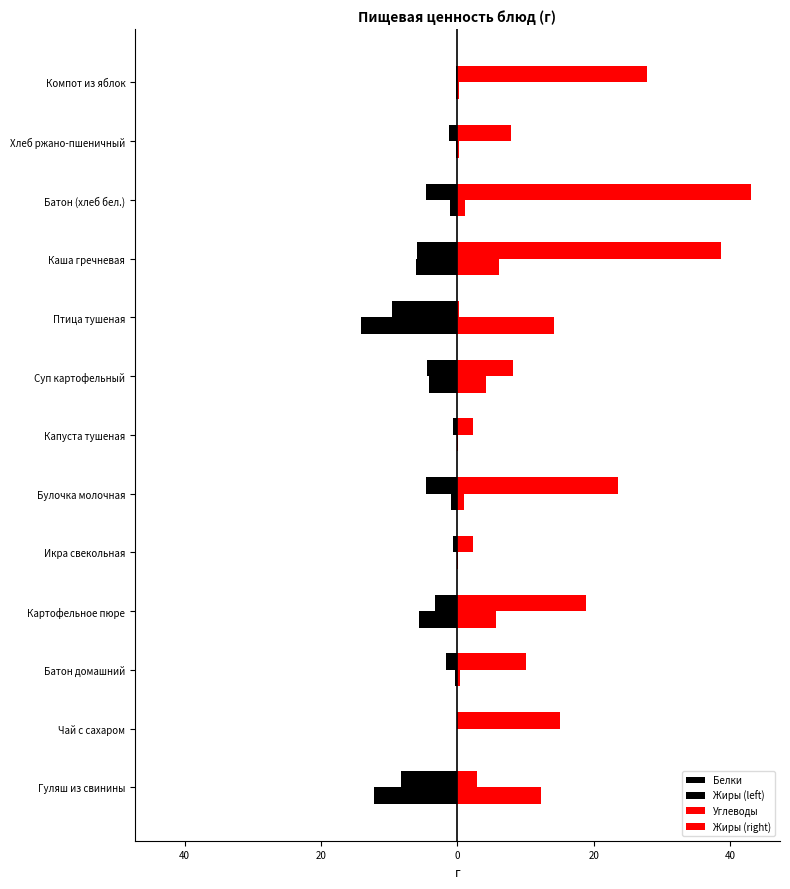

What are all the series names shown in the legend?

Белки, Жиры (left), Углеводы, Жиры (right)